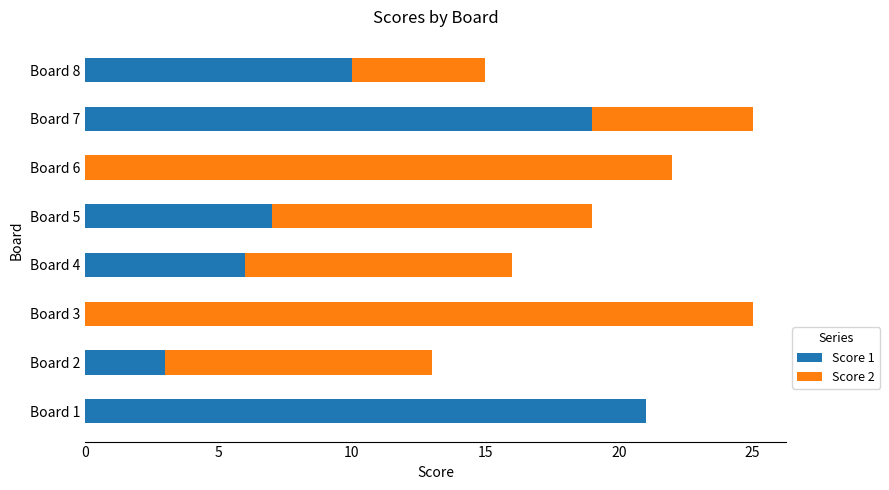

At which label is Score 1 closest to 10?

Board 8